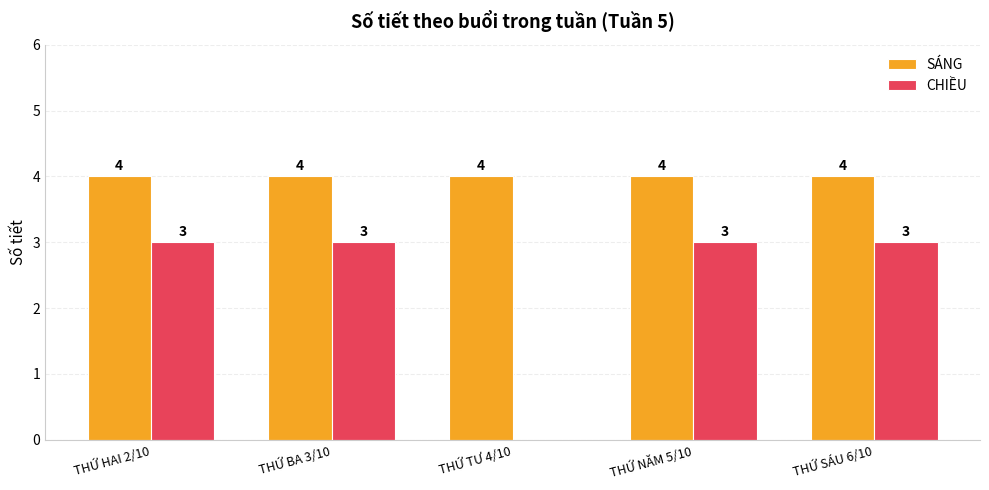

Is the value of SÁNG at THỨ BA 3/10 greater than the value of CHIỀU at THỨ HAI 2/10?

Yes